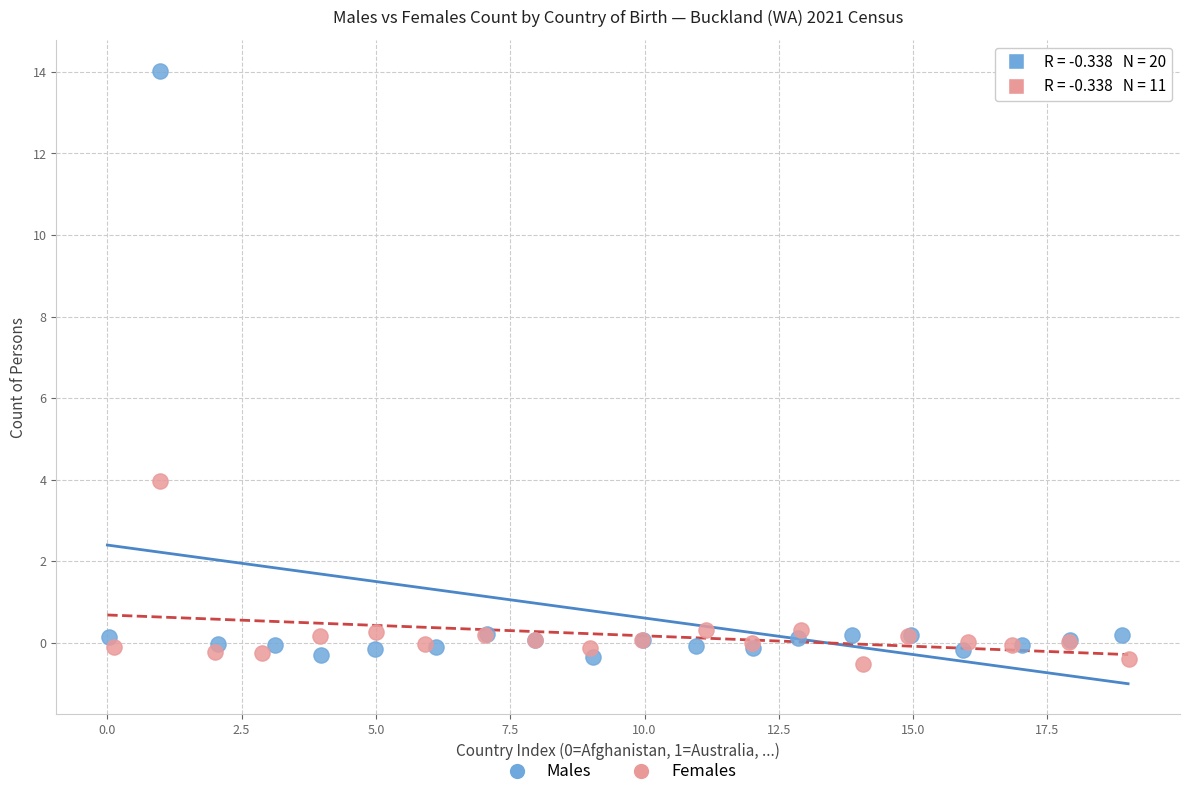

Which series has the largest Y range (max minus min)?

Males